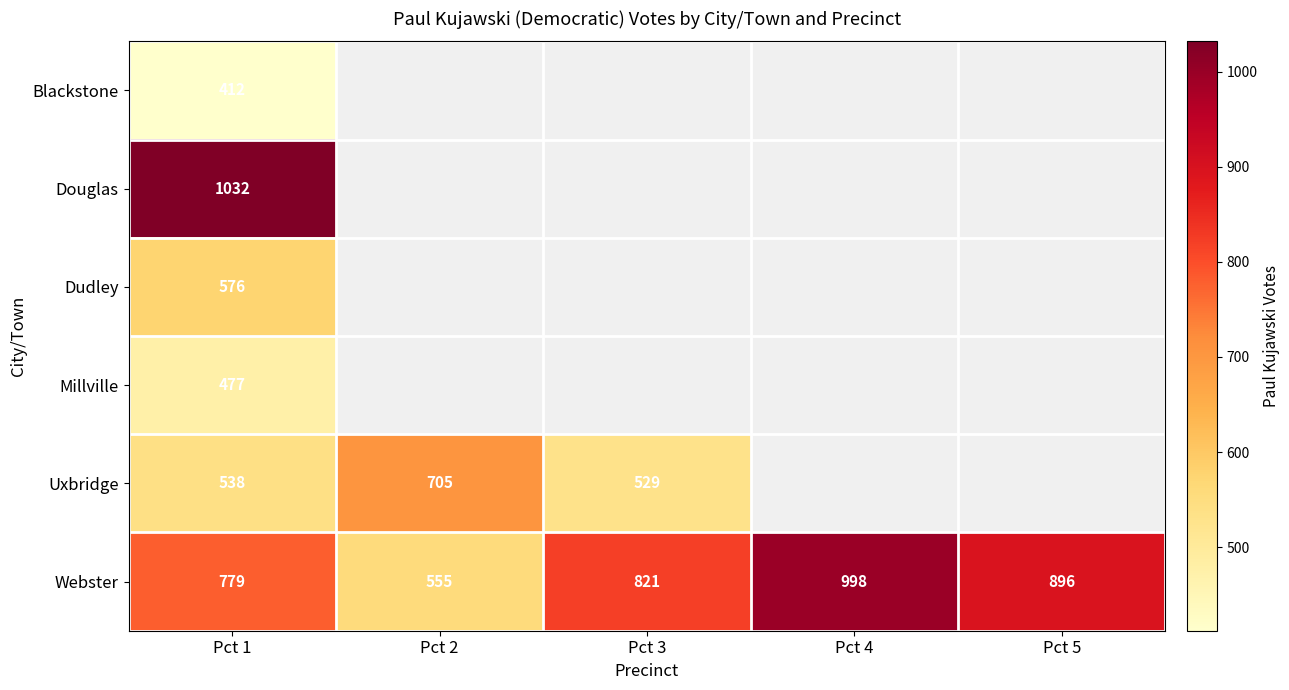

What is the minimum value shown in the chart?

412.0